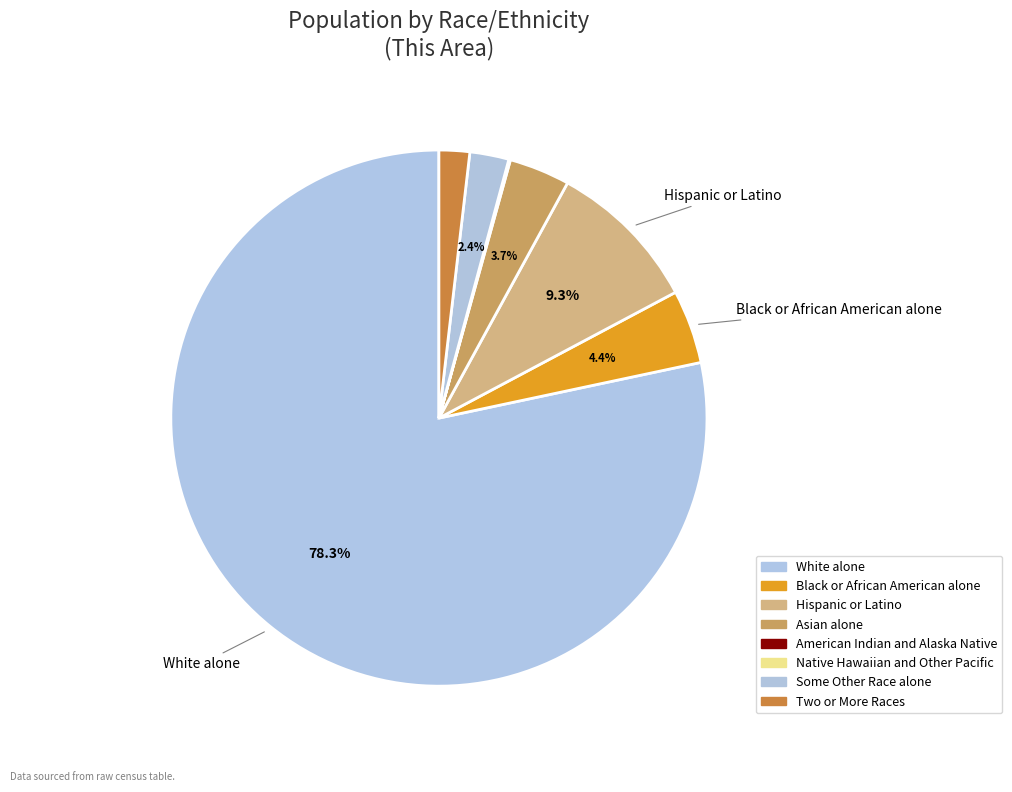

Between Two or More Races and Some Other Race alone, which is larger?

Some Other Race alone